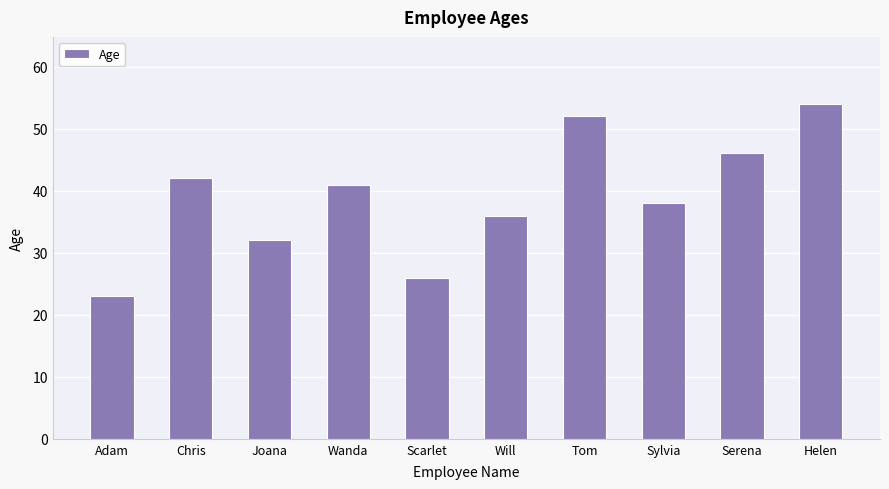

Rank the categories by value from lowest to highest.

Adam, Scarlet, Joana, Will, Sylvia, Wanda, Chris, Serena, Tom, Helen